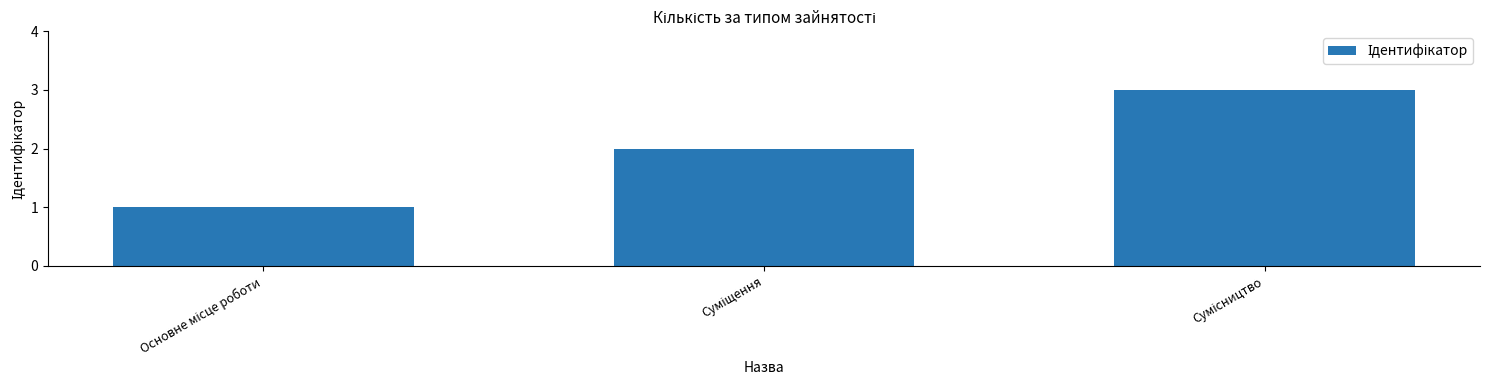

Reading left to right, what are all the values shown in this chart?

1	2	3